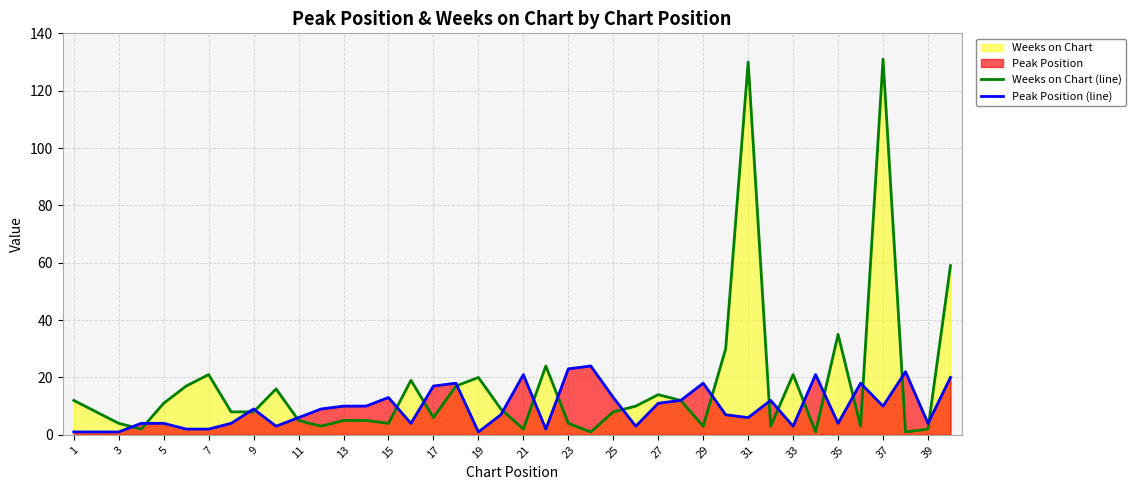

Which series has the largest total across all categories?

Weeks on Chart (line)